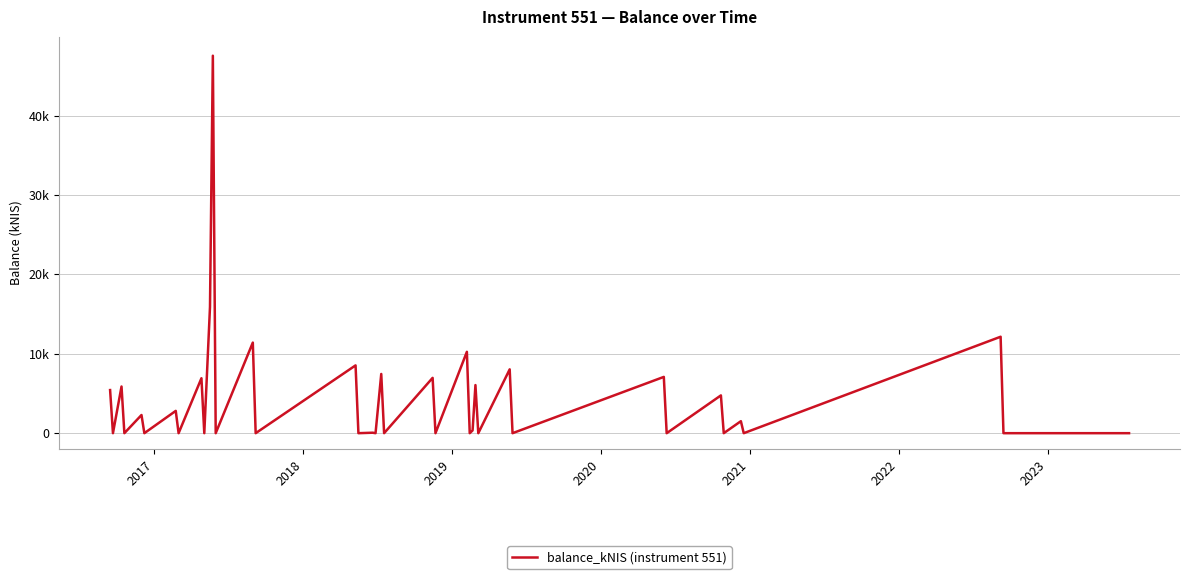

What is the difference between the second highest and minimum values?

15.9